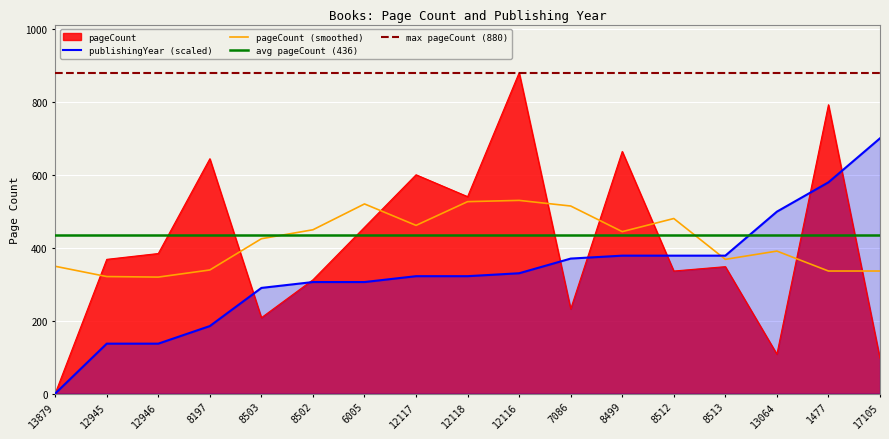

What is the total value across all series at 17105?

796.0